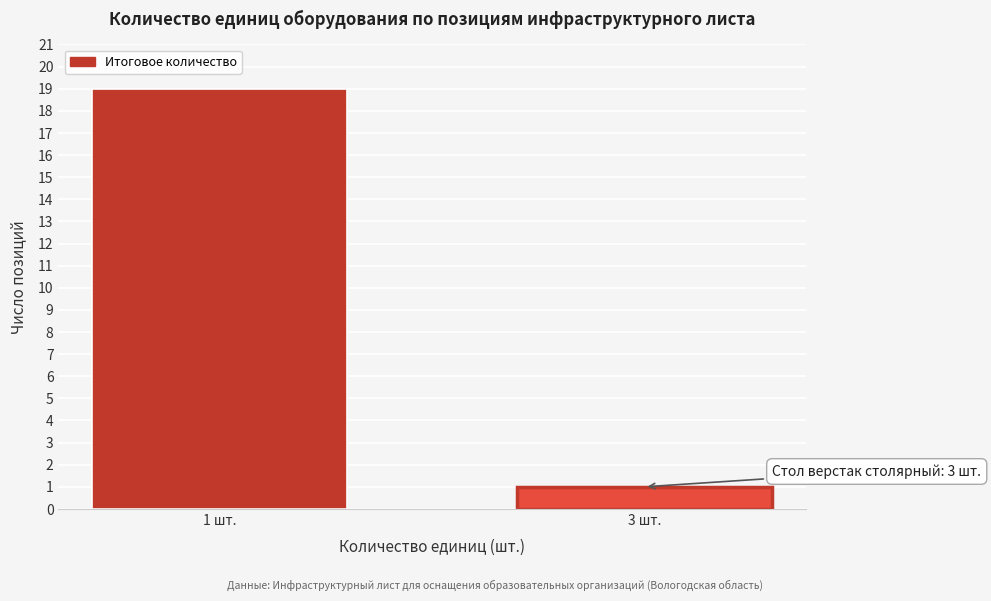

Reading left to right, extract all data points from this chart.

1 шт.=19	3 шт.=1